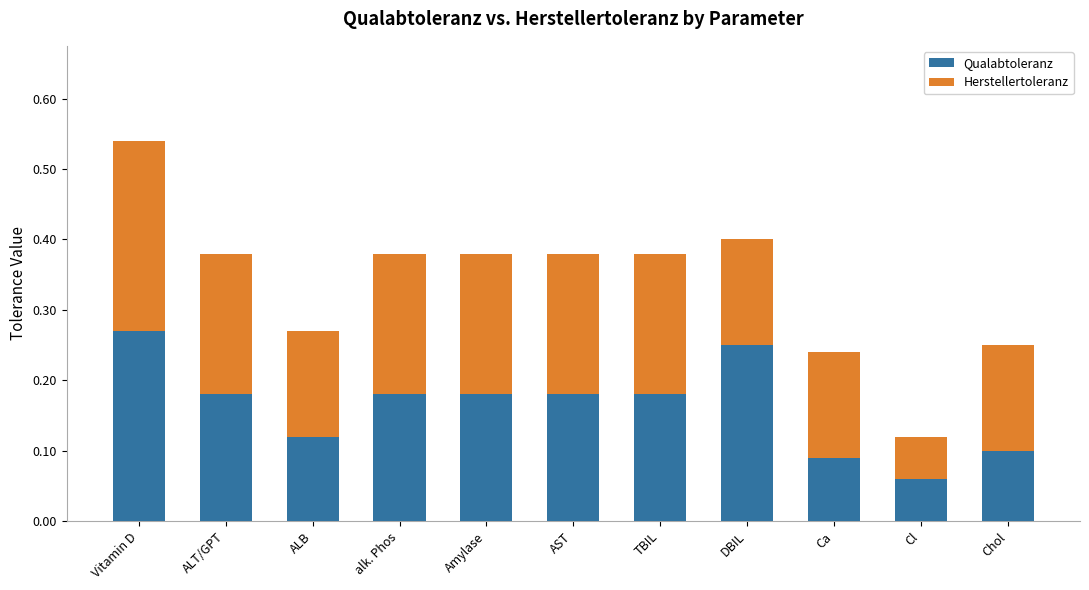

Are the bars horizontal?

No